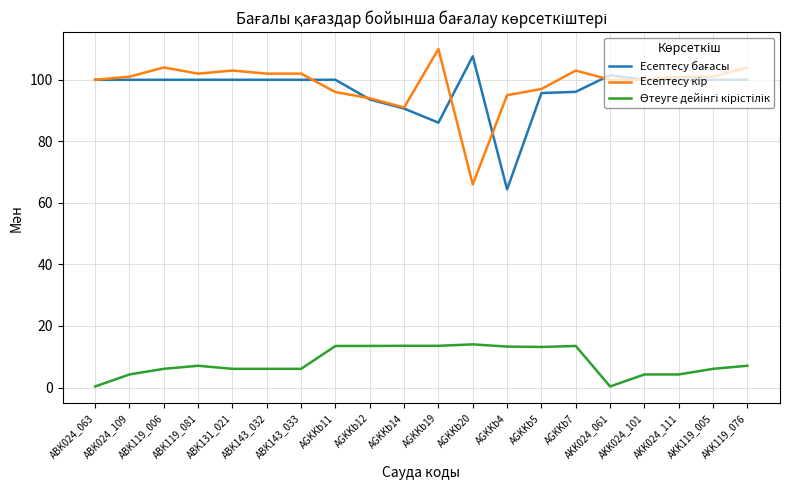

How many lines are shown in the chart?

3